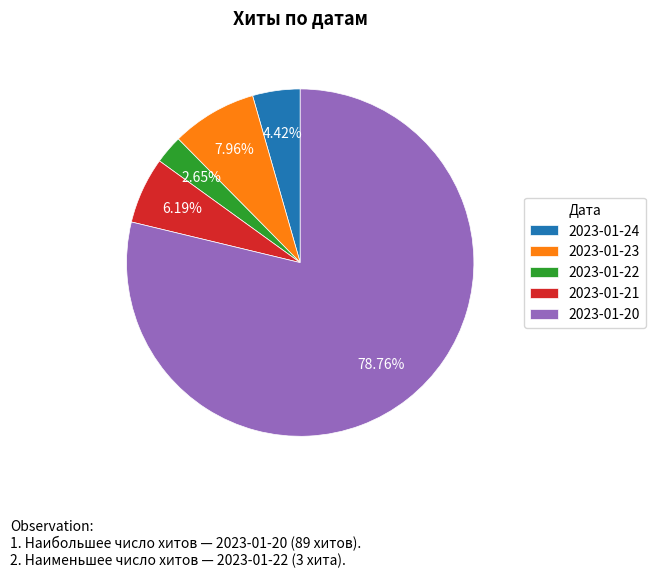

Combined, do 2023-01-20 and 2023-01-23 account for over 50%?

Yes